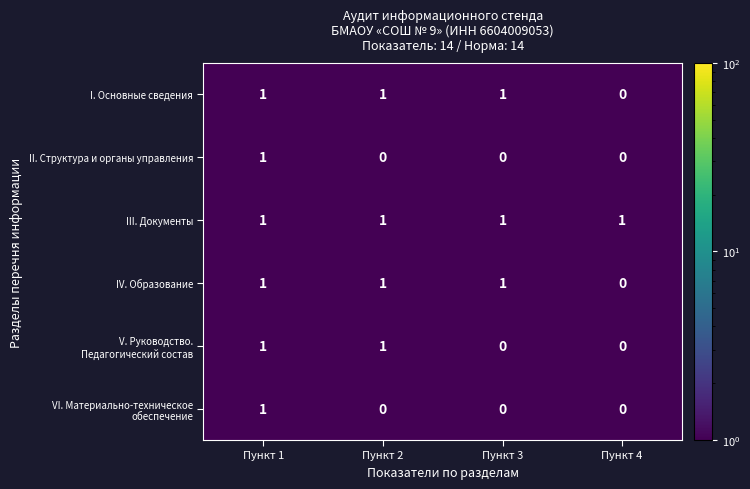

What is the sum of all IV. Образование values?

3